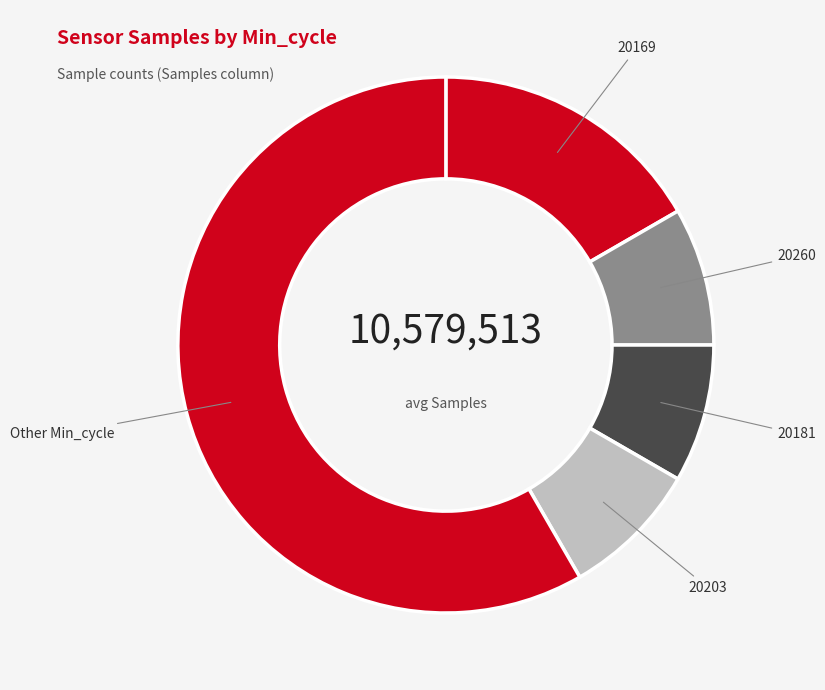

Which slice is the largest?

Other Min_cycle